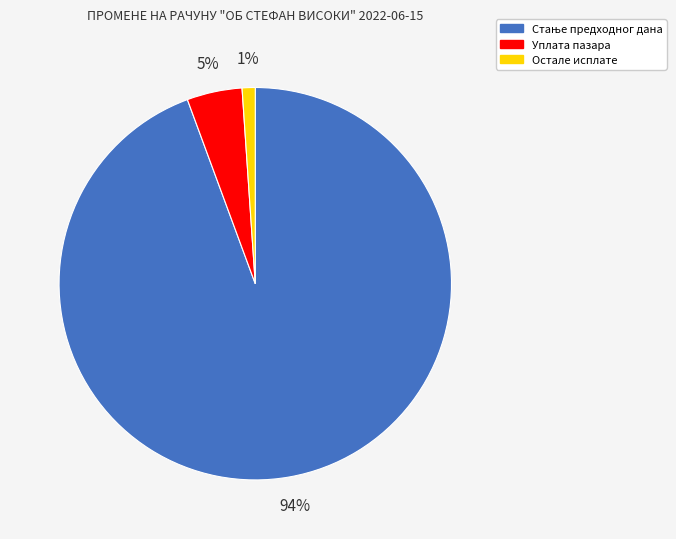

Do Остале исплате and Уплата пазара together represent more than half of the pie?

No